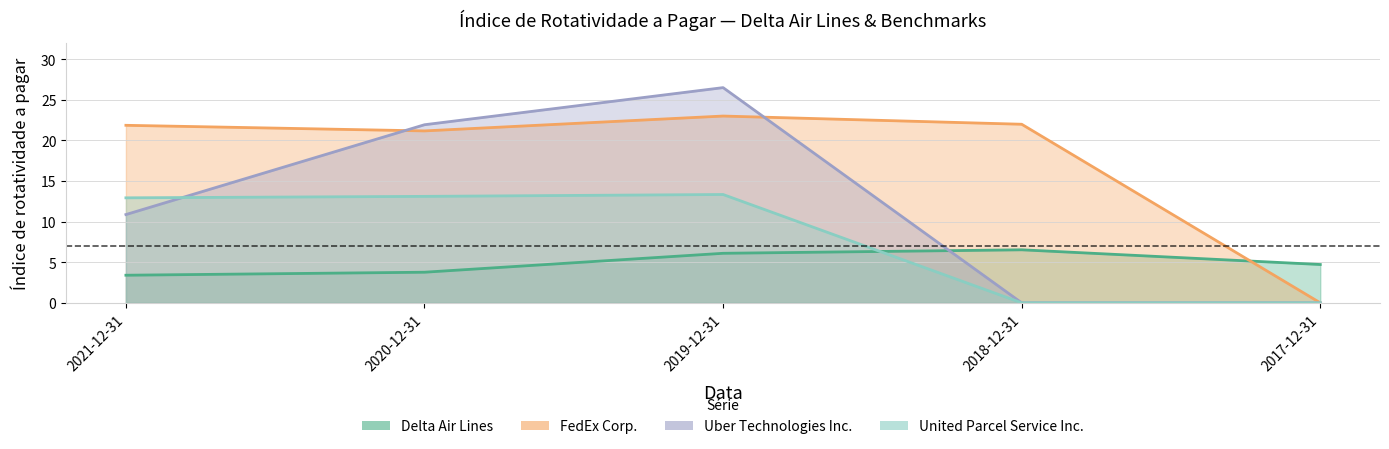

How many values in the Delta Air Lines series are below 4?

2